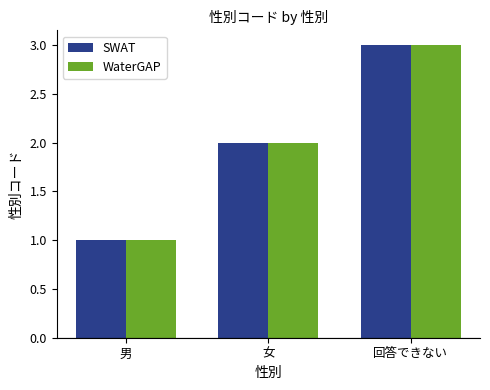

What are all the series names shown in the legend?

SWAT, WaterGAP